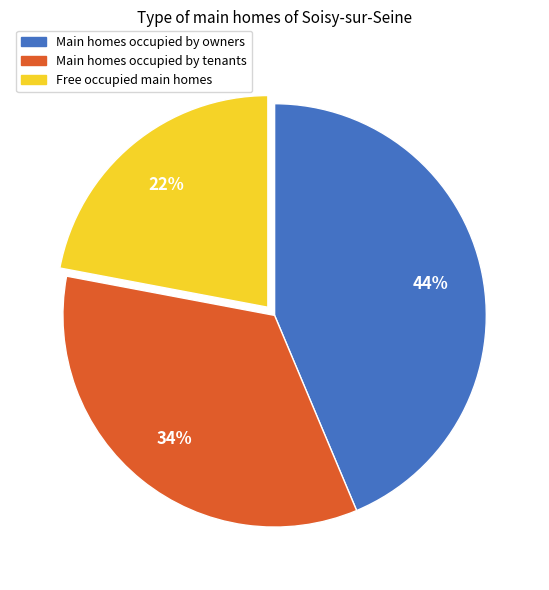

How many segments does this pie chart have?

3